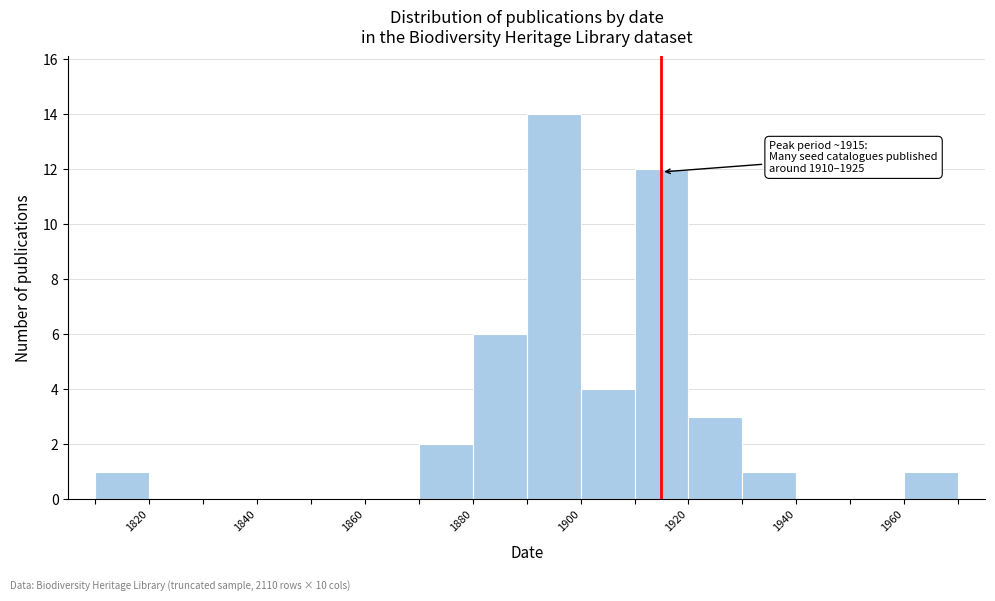

Over which range of the x-axis is the bar tallest?

1890 to 1900